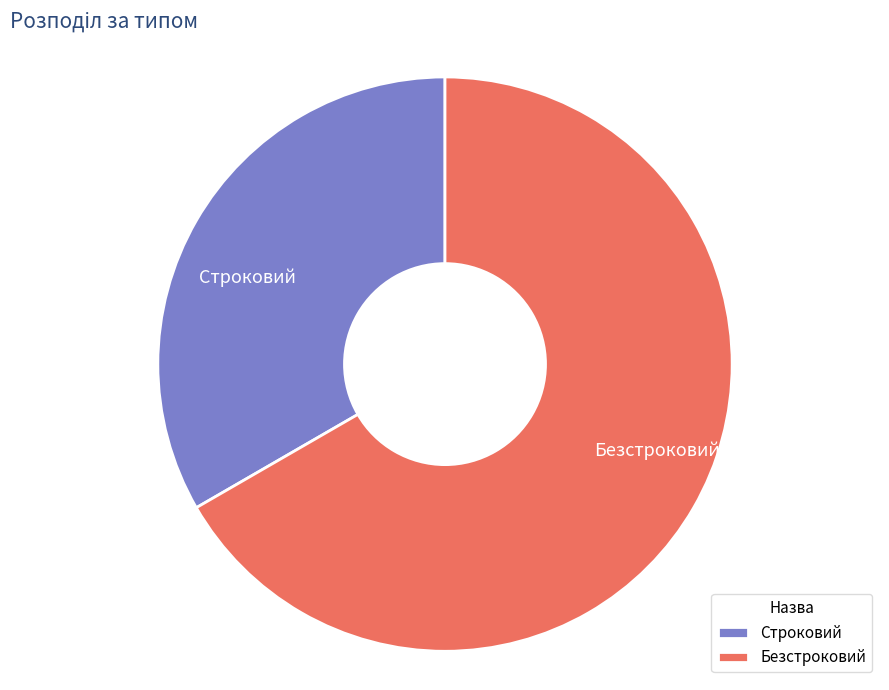

Between Безстроковий and Строковий, which is larger?

Безстроковий